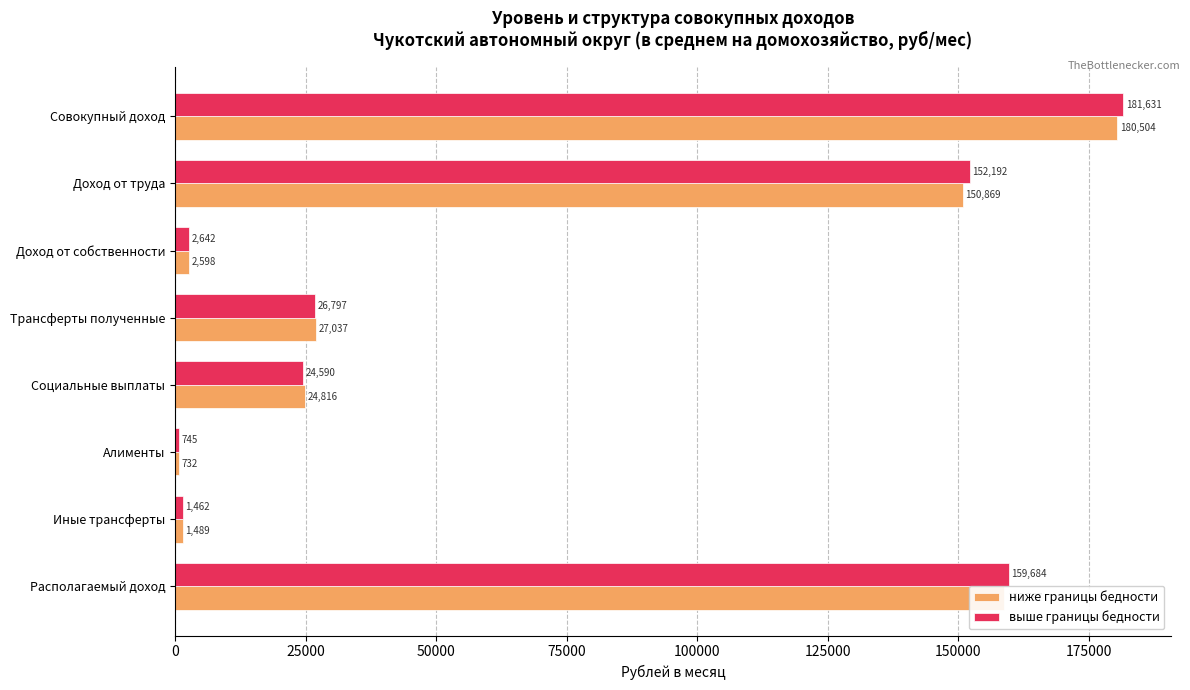

What is the approximate value of ниже границы бедности at Трансферты полученные?

27037.2